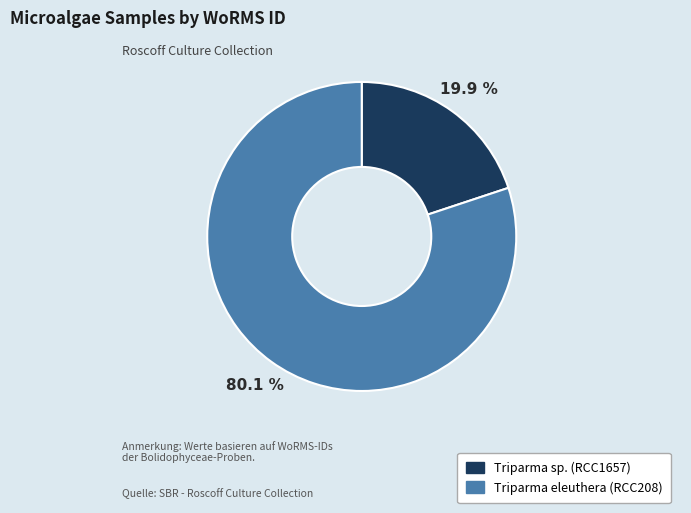

Between Triparma eleuthera (RCC208) and Triparma sp. (RCC1657), which is larger?

Triparma eleuthera (RCC208)